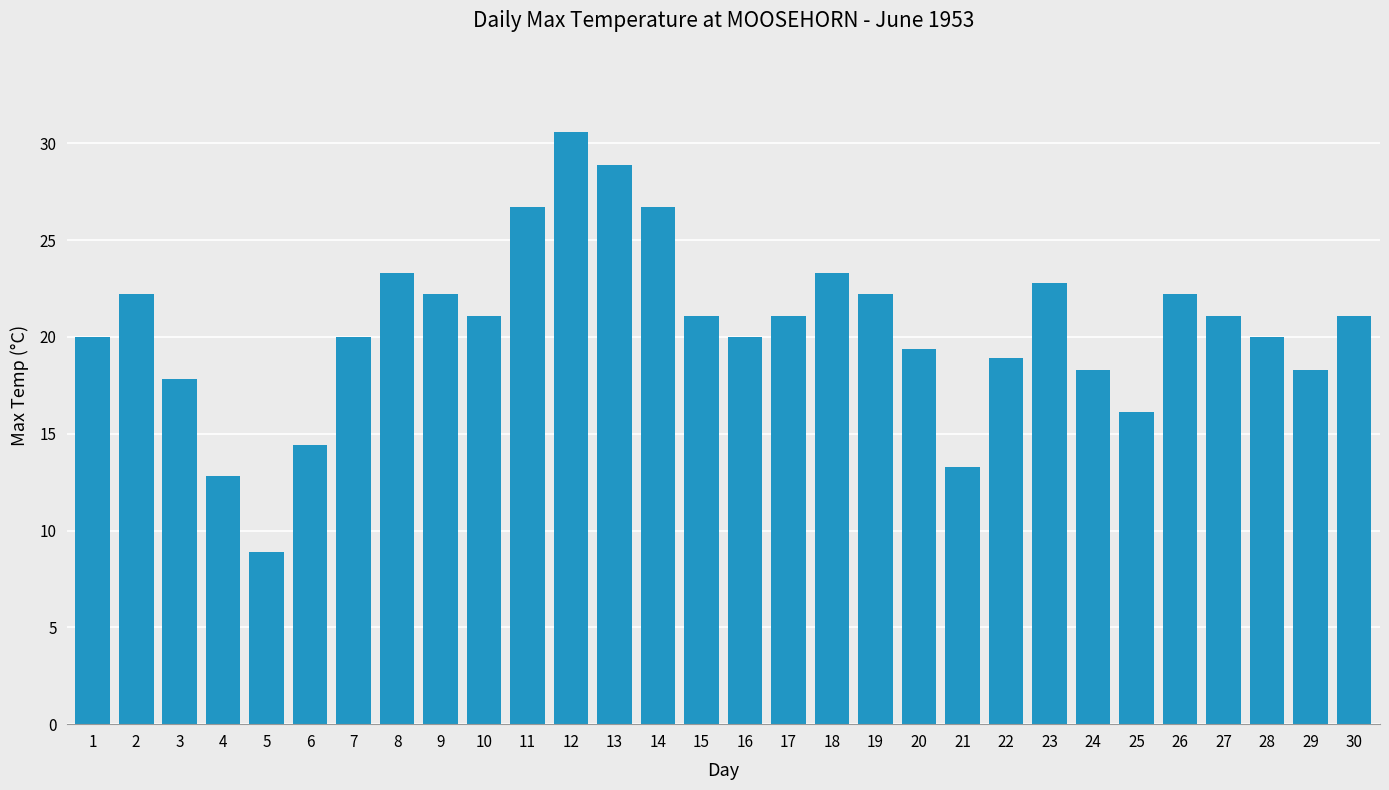

What is the value of the 15th bar from the left?

21.1